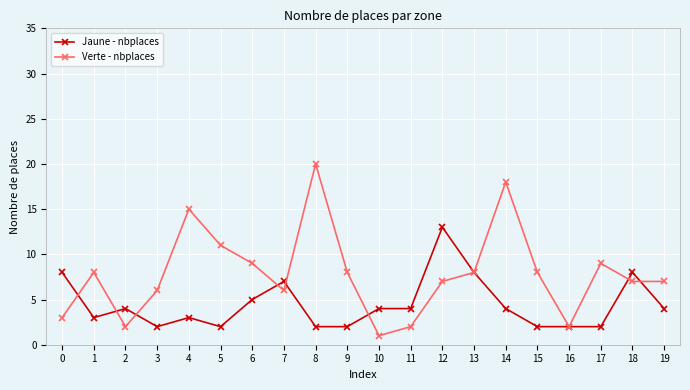

Rank the series at 10 from lowest to highest value.

Verte - nbplaces, Jaune - nbplaces